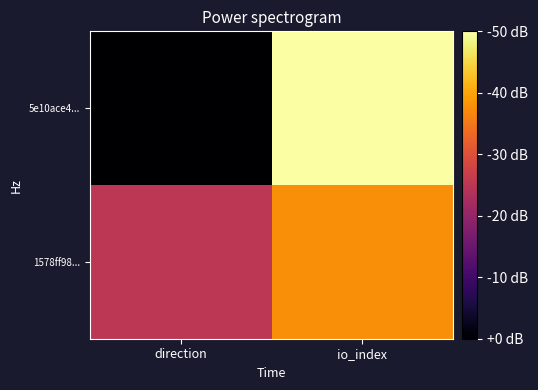

At which category is the sum across all series the highest?

io_index